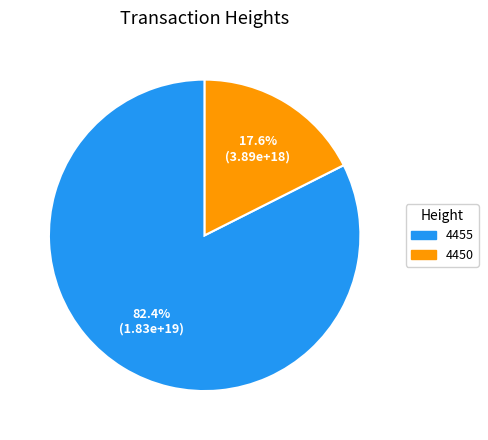

To the nearest percent, what portion does 4450 represent?

18%